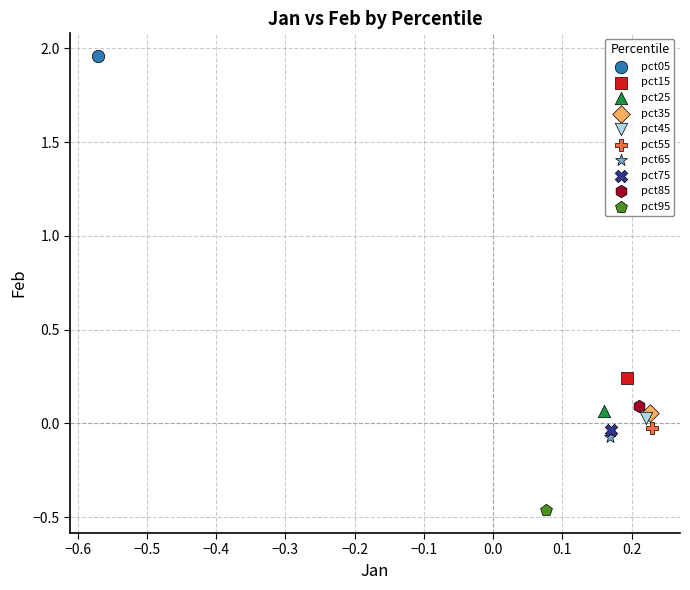

Which series reaches the minimum Y coordinate?

pct95